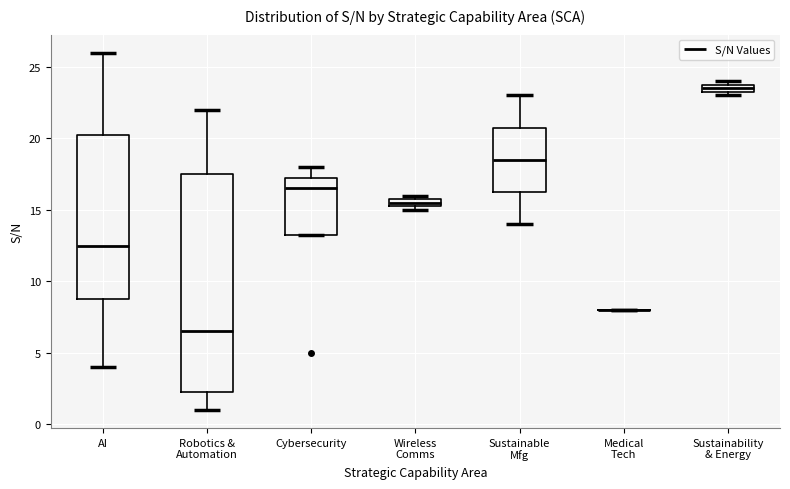

Where does the upper whisker of the box for Robotics & Automation end on the y-axis? The values are not printed on the chart, so give them approximately, as read against the axis.

22.0